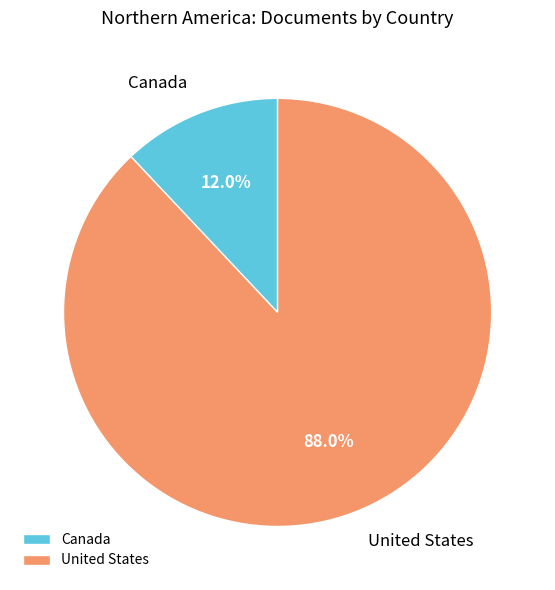

Does any single category account for the majority?

Yes